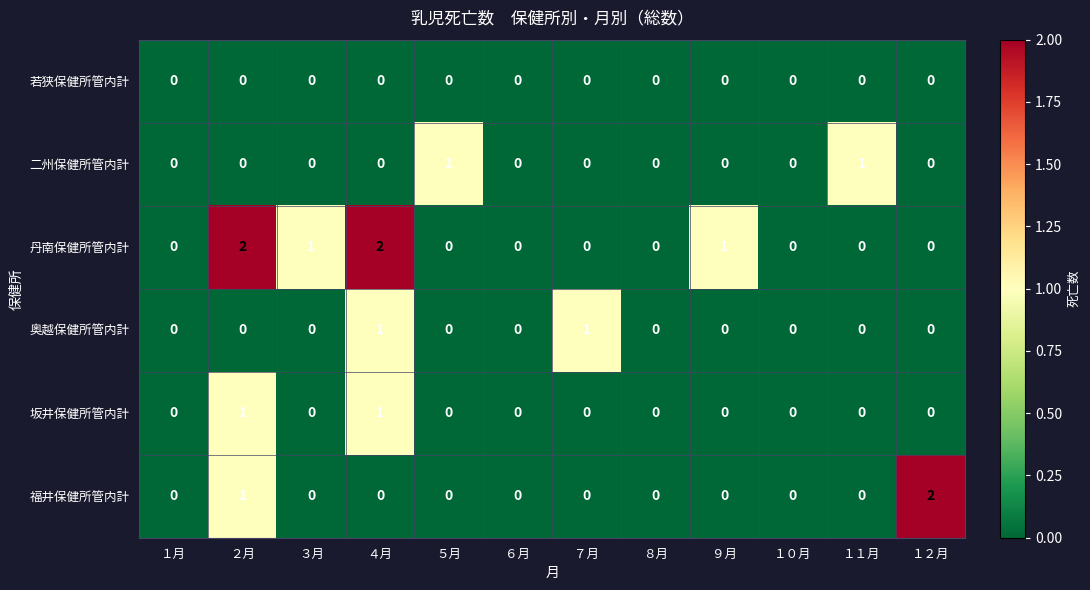

What is the sum of all 福井保健所管内計 values?

3